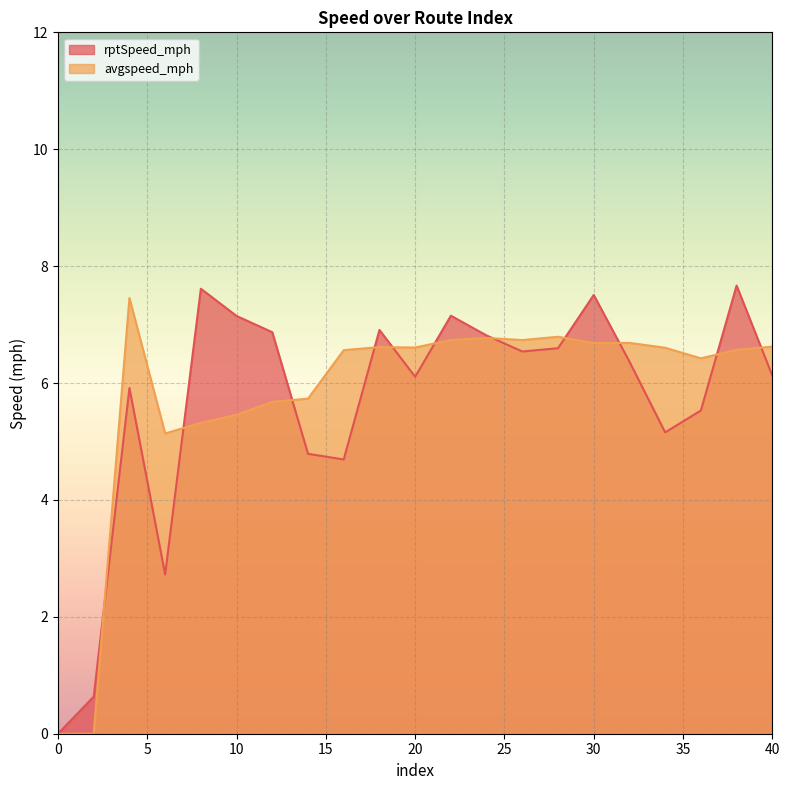

What is the approximate value of rptSpeed_mph at 10?

7.1